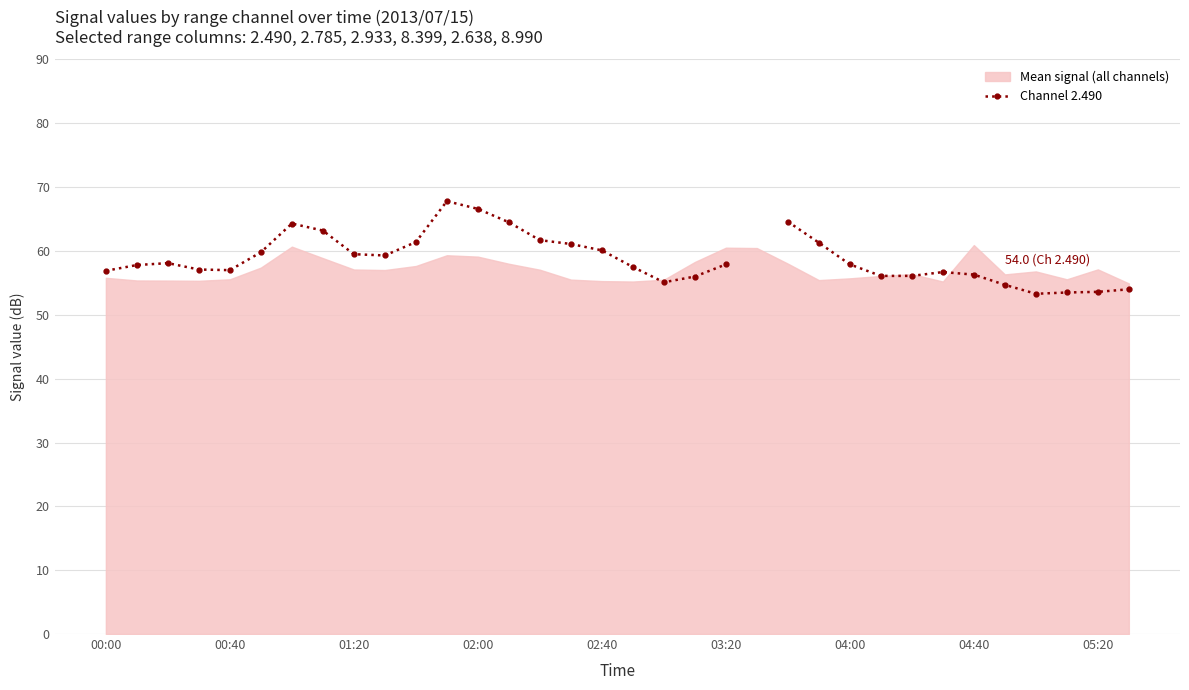

What is the greatest value displayed?

67.8